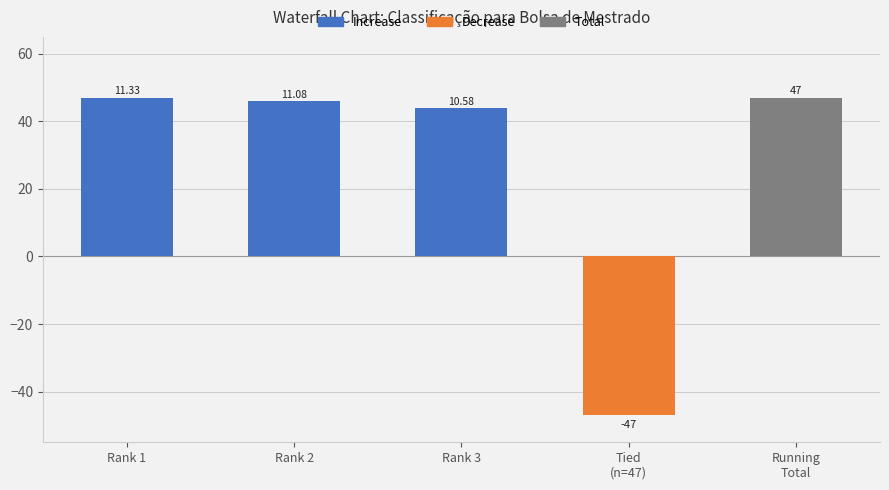

What position from the right is Rank 3?

3